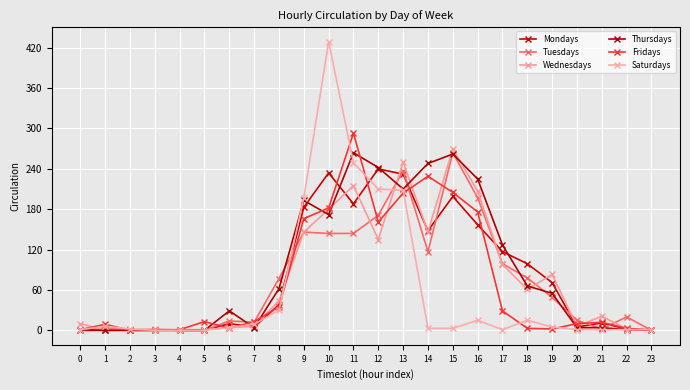

Is it true that Tuesdays equals 6 at 22?

False